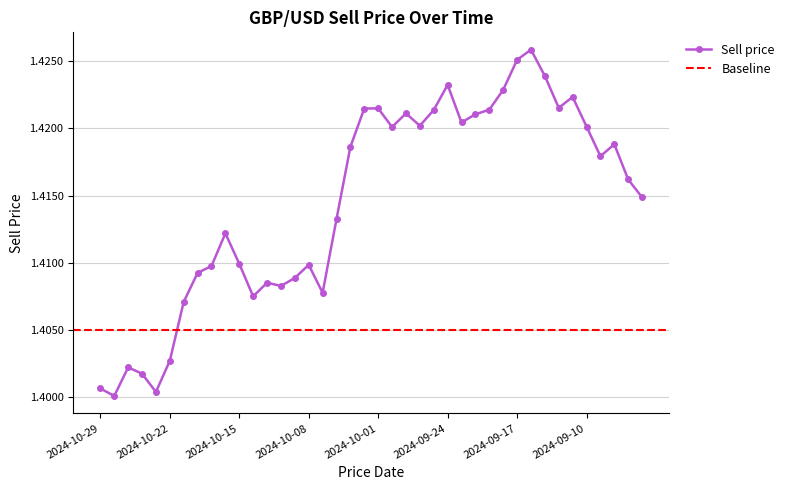

Does the chart display data point markers on the line(s)?

Yes